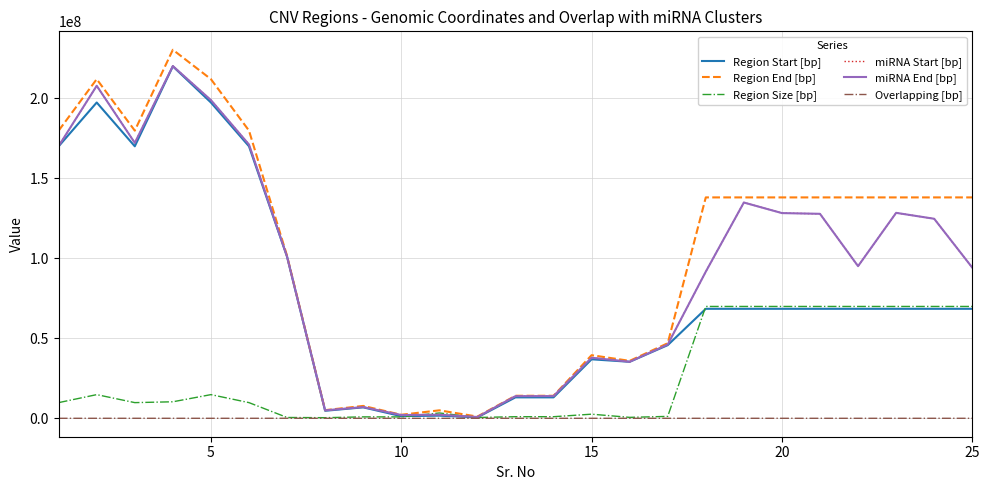

Which series has the largest range (max minus min)?

Region End [bp]